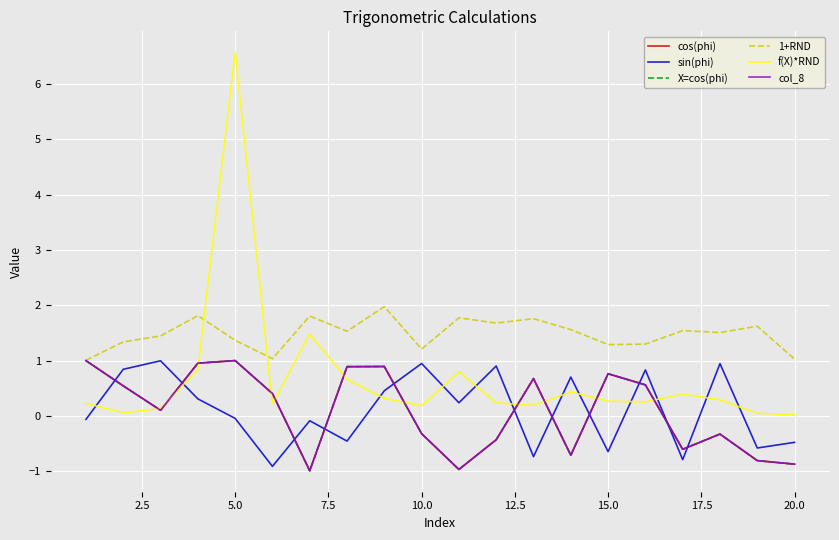

Does the chart display data point markers on the line(s)?

No